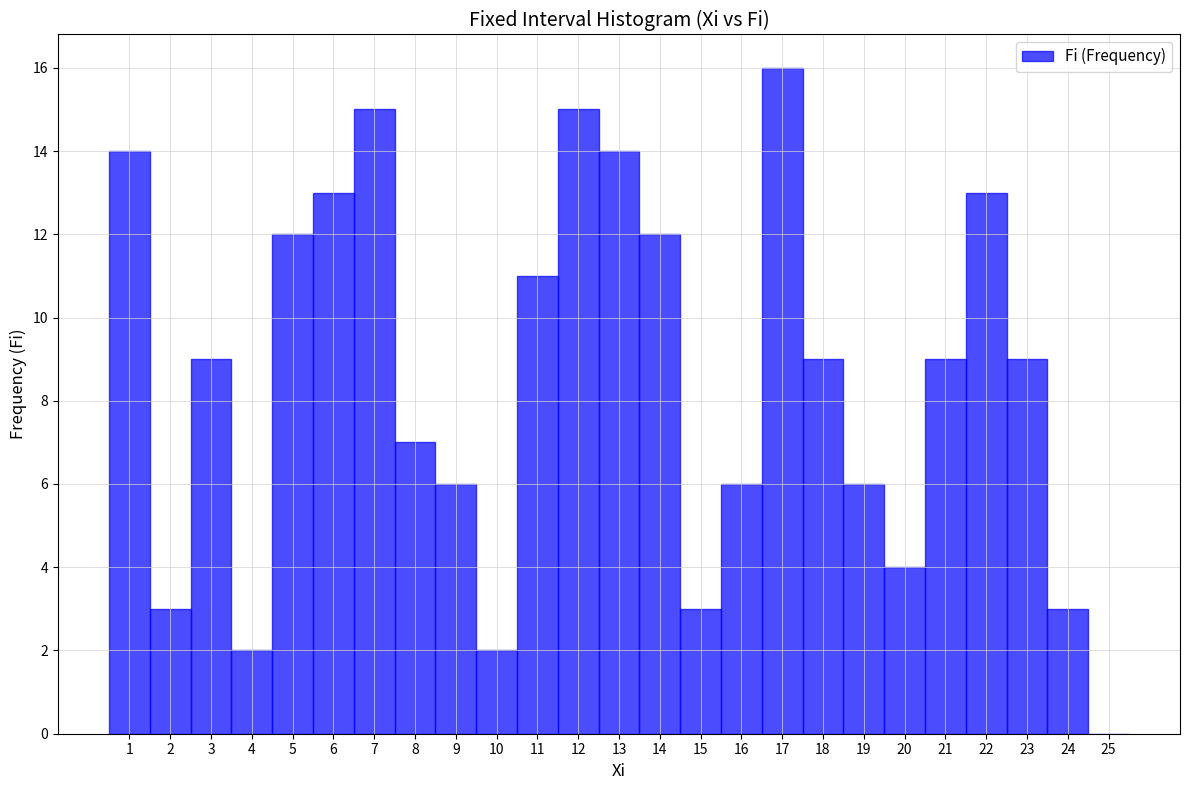

Over which range of the x-axis is the bar tallest?

16.5 to 17.5